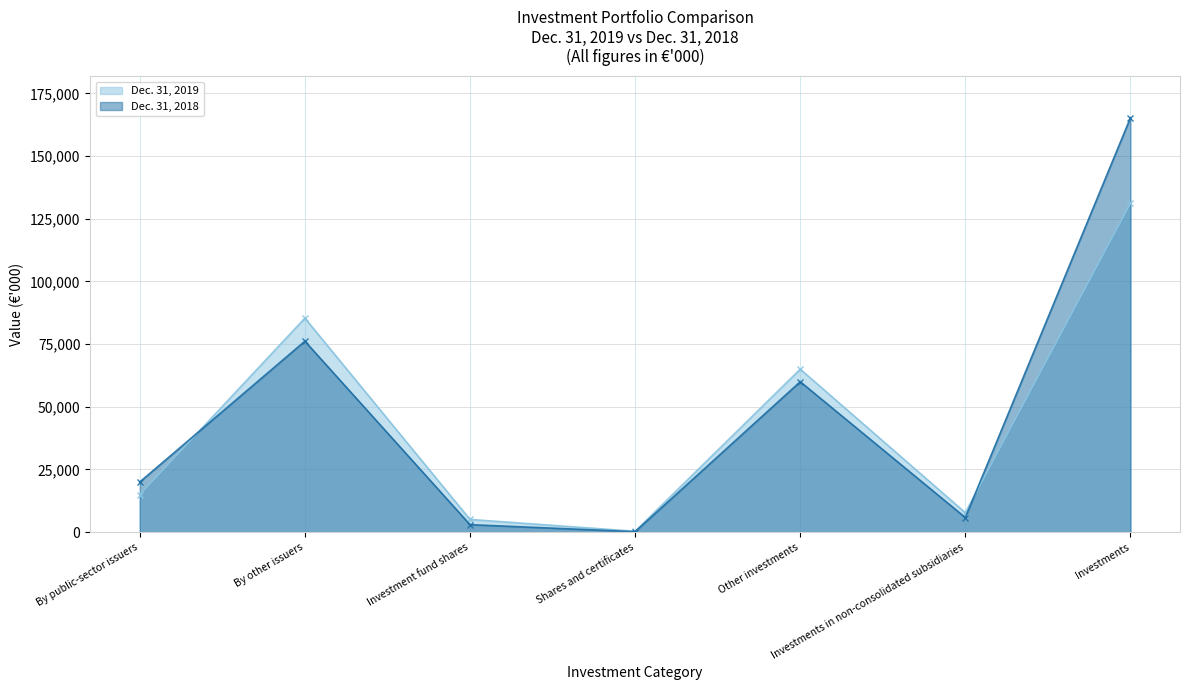

What position from the right is By public-sector issuers?

7